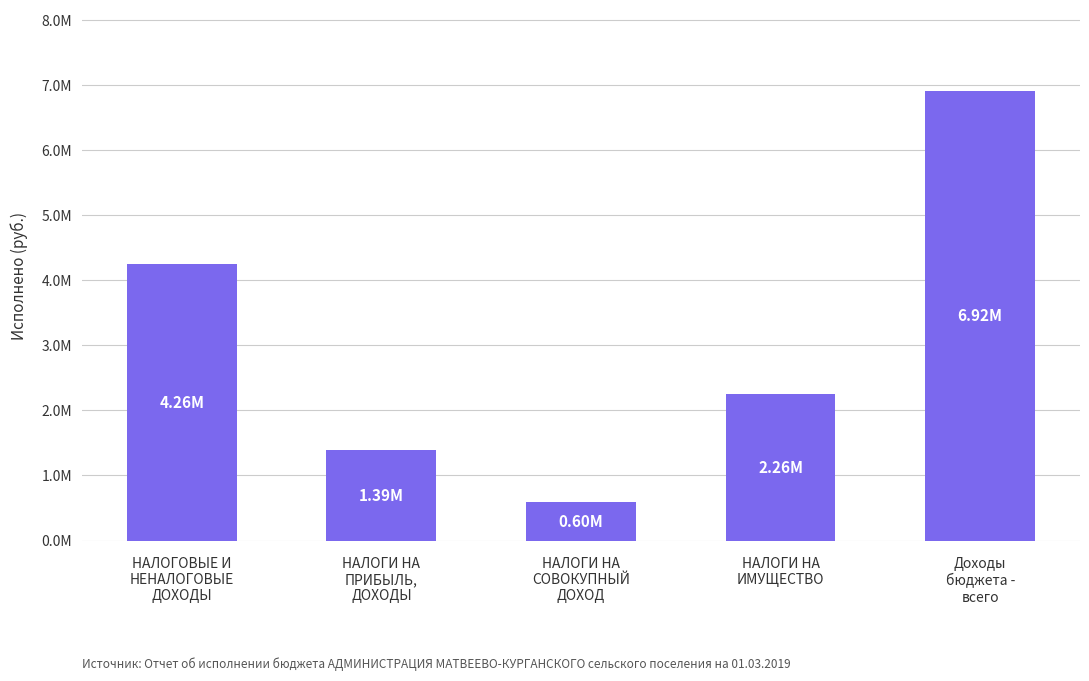

What is the label of the 1st bar from the right?

Доходы
бюджета -
всего